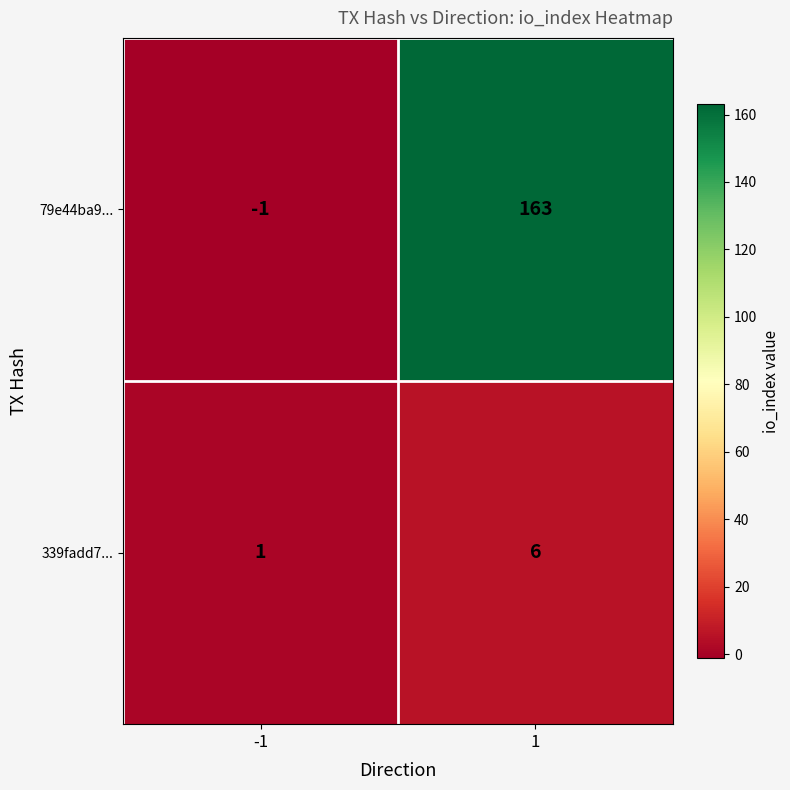

Which series has the largest total across all categories?

79e44ba9...